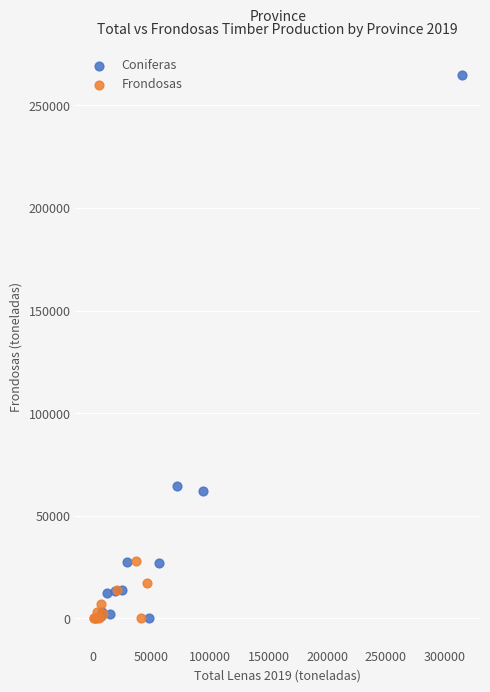

Which series contains the highest Y value?

Coniferas